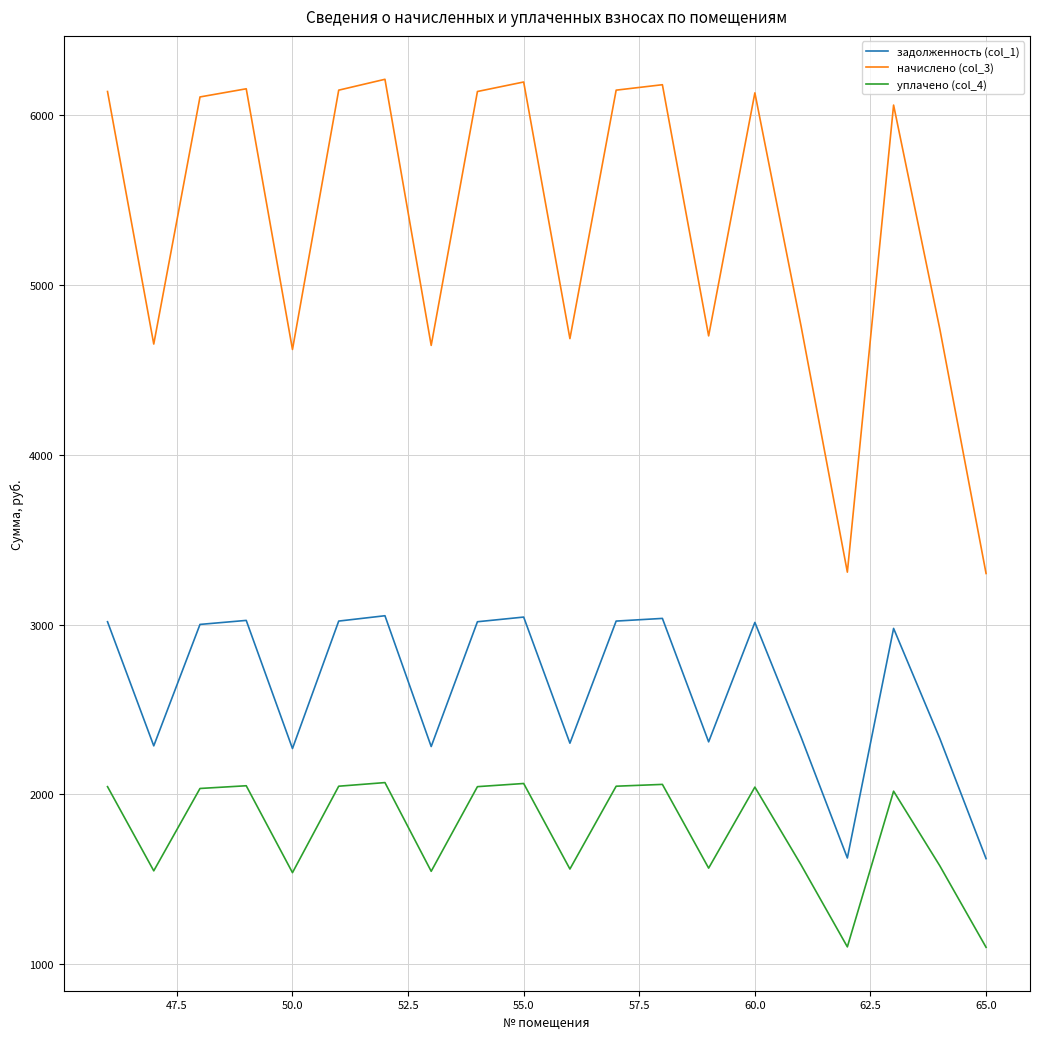

True or false: уплачено (col_4) and начислено (col_3) intersect in this chart.

False